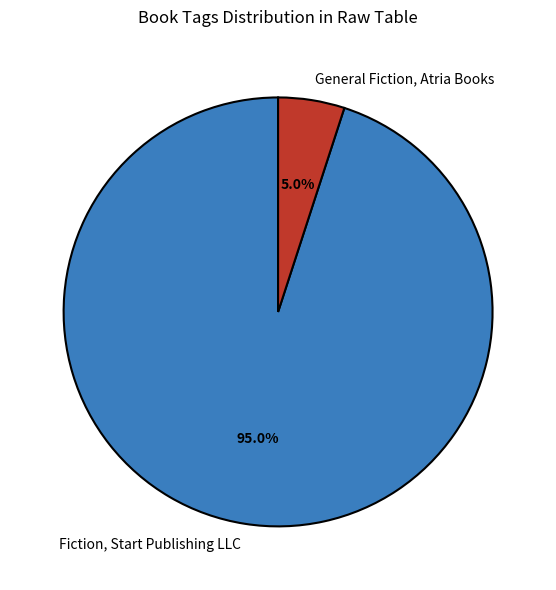

Combined, what portion of the pie is General Fiction, Atria Books and Fiction, Start Publishing LLC?

100.0%